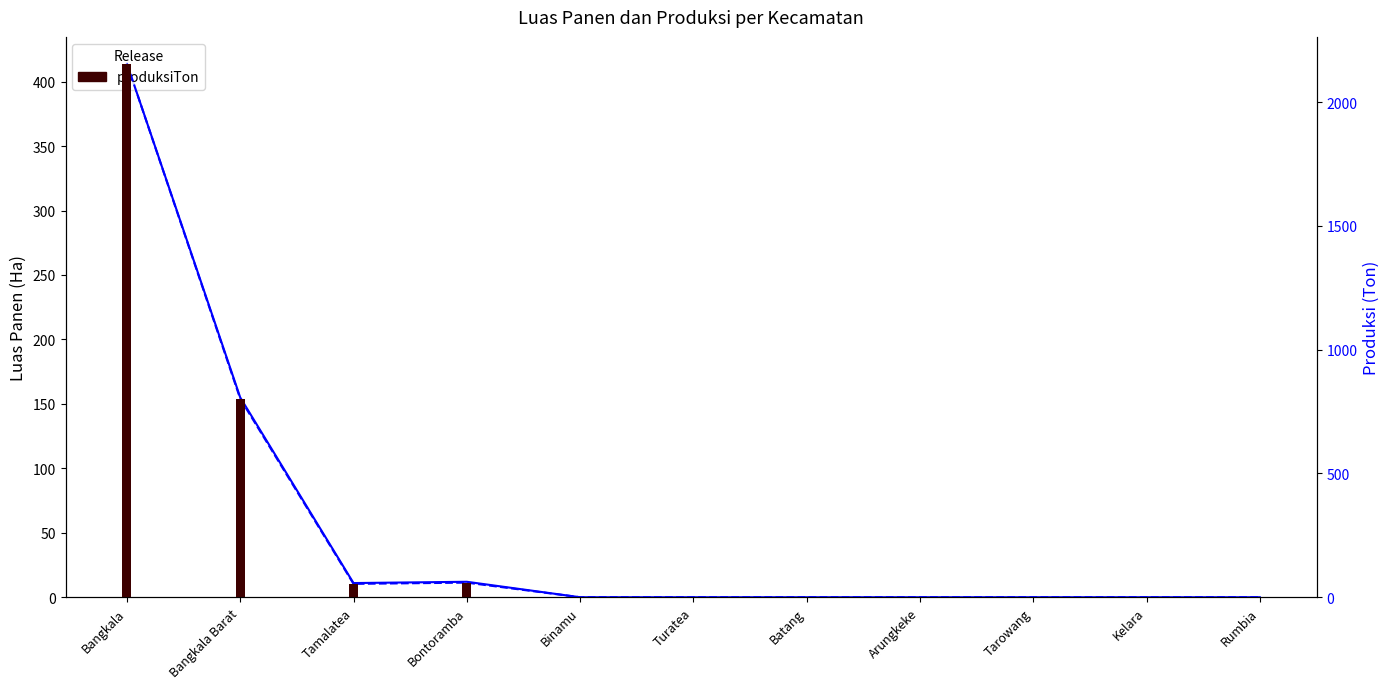

Rank the series at Kelara from lowest to highest value.

luasPanenHa, produksiTon